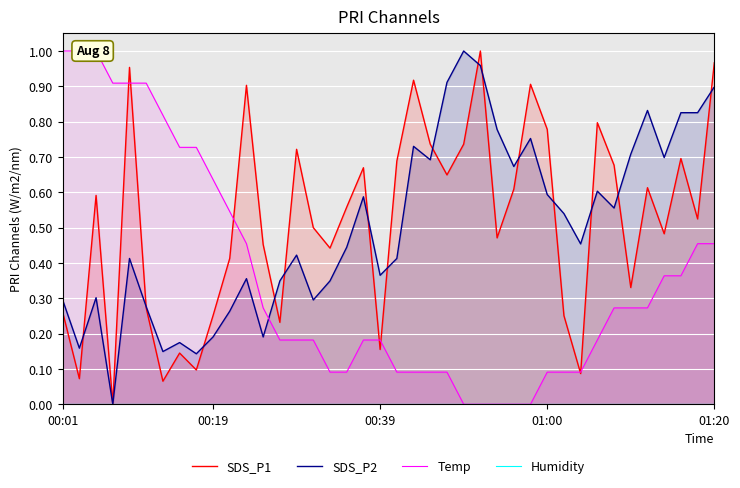

True or false: SDS_P2 has a value of 0.1 at 00:19.

False